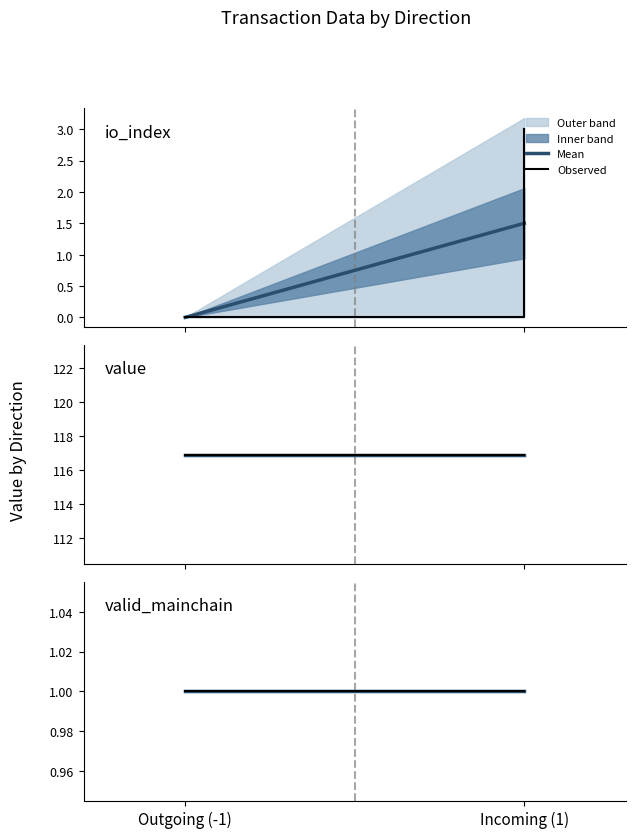

At which category is the sum across all series the highest?

1